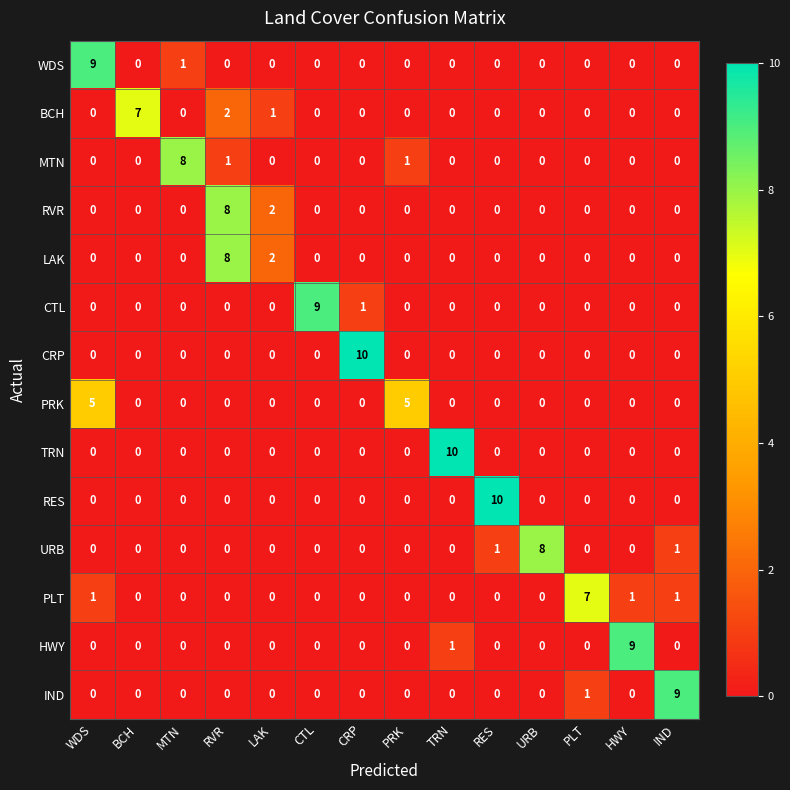

Between CTL and PLT, which series saw the biggest shift?

CTL